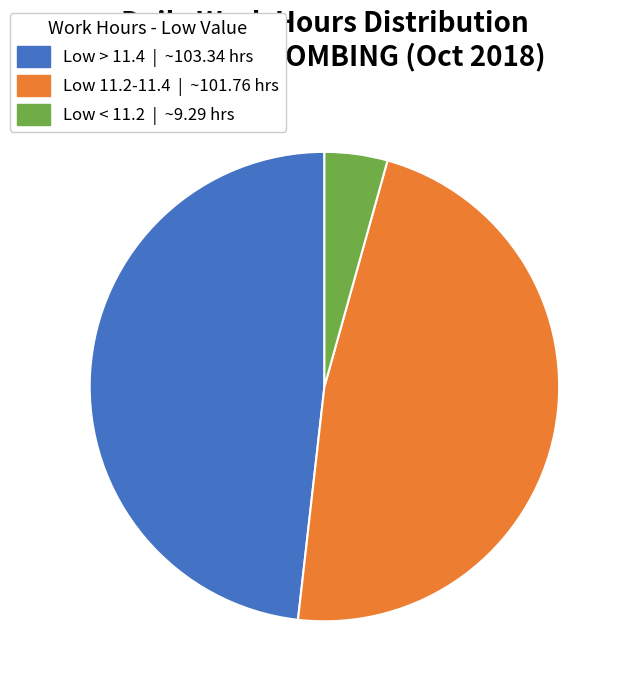

Is Low < 11.2 | ~9.29 hrs the majority of the pie?

No